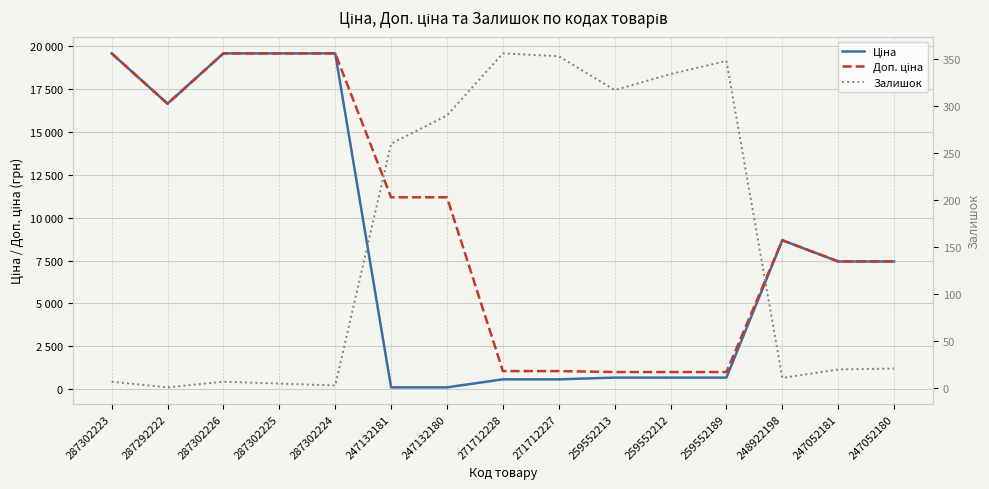

What position from the left is 271712228?

8